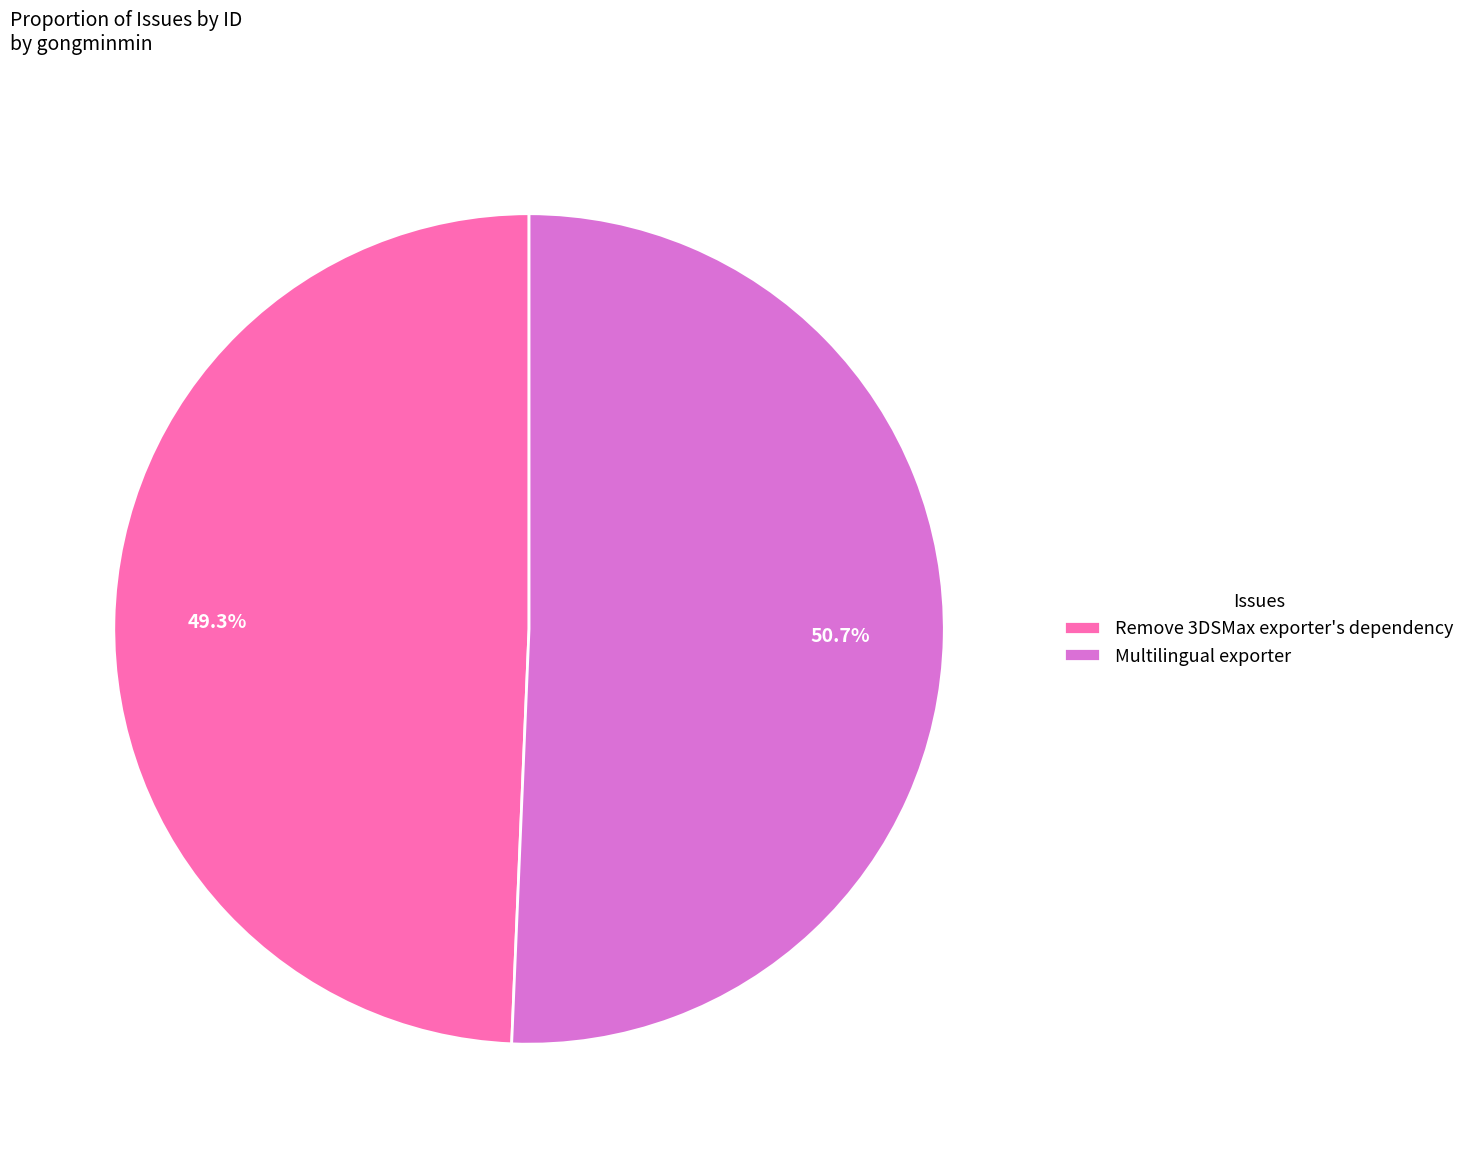

To the nearest percent, what portion does Remove 3DSMax exporter's dependency represent?

49%